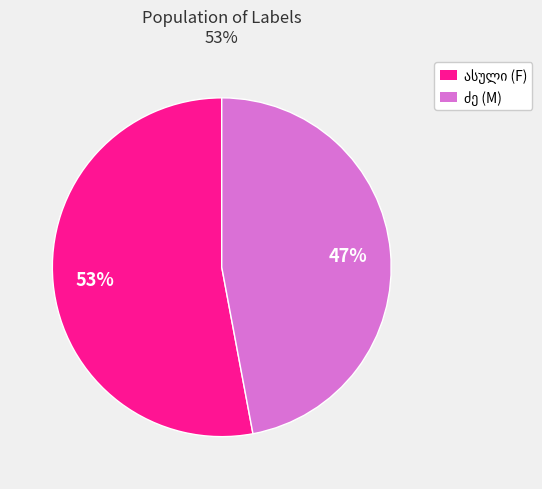

Is there a majority slice in this chart?

Yes